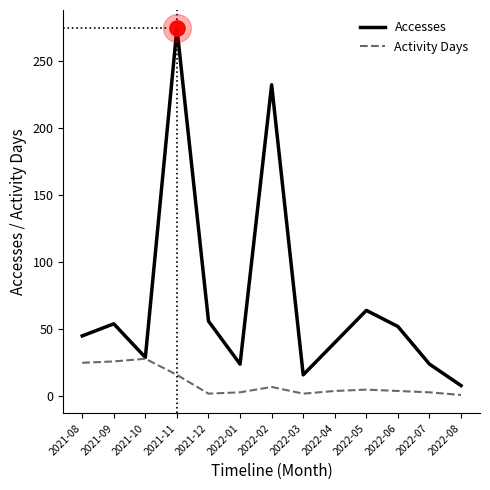

Is the value of Accesses at 2021-10 greater than the value of Activity Days at 2022-07?

Yes